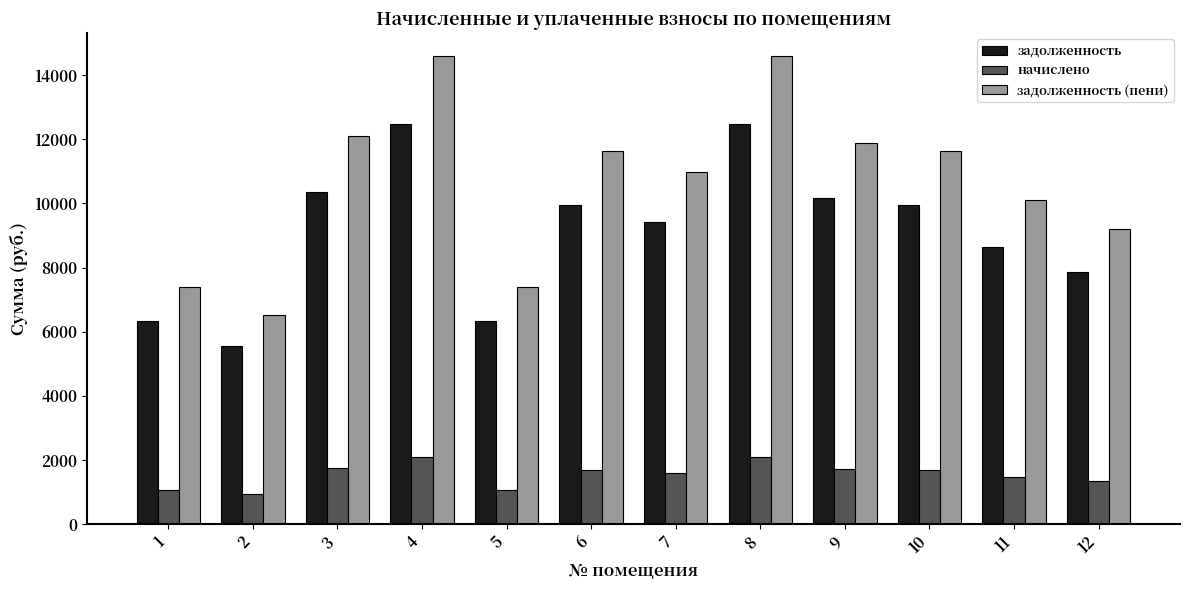

What is the spread (max minus min) of values at 4?

12480.0